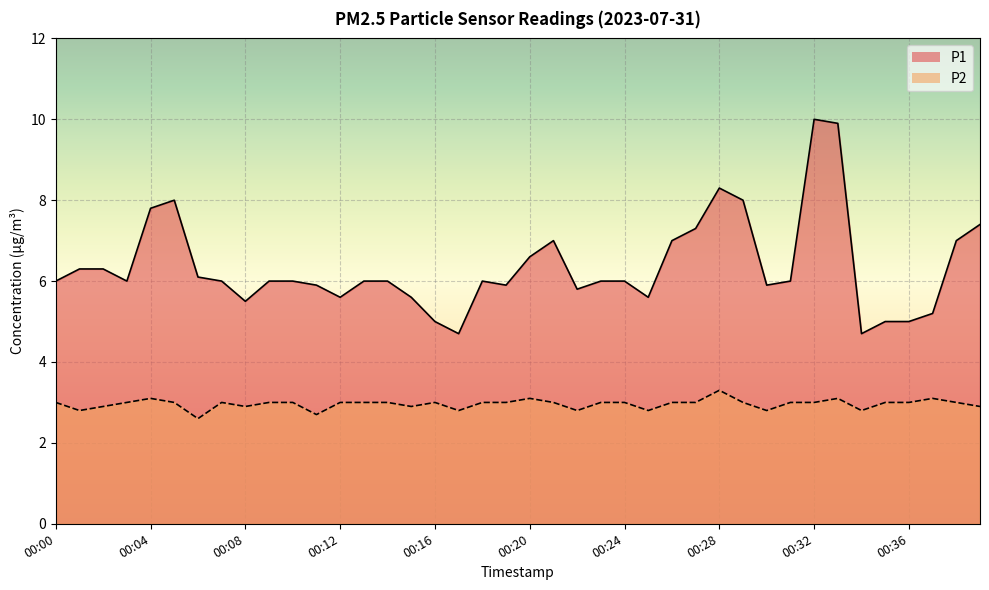

True or false: P1 and P2 cross at least once.

False